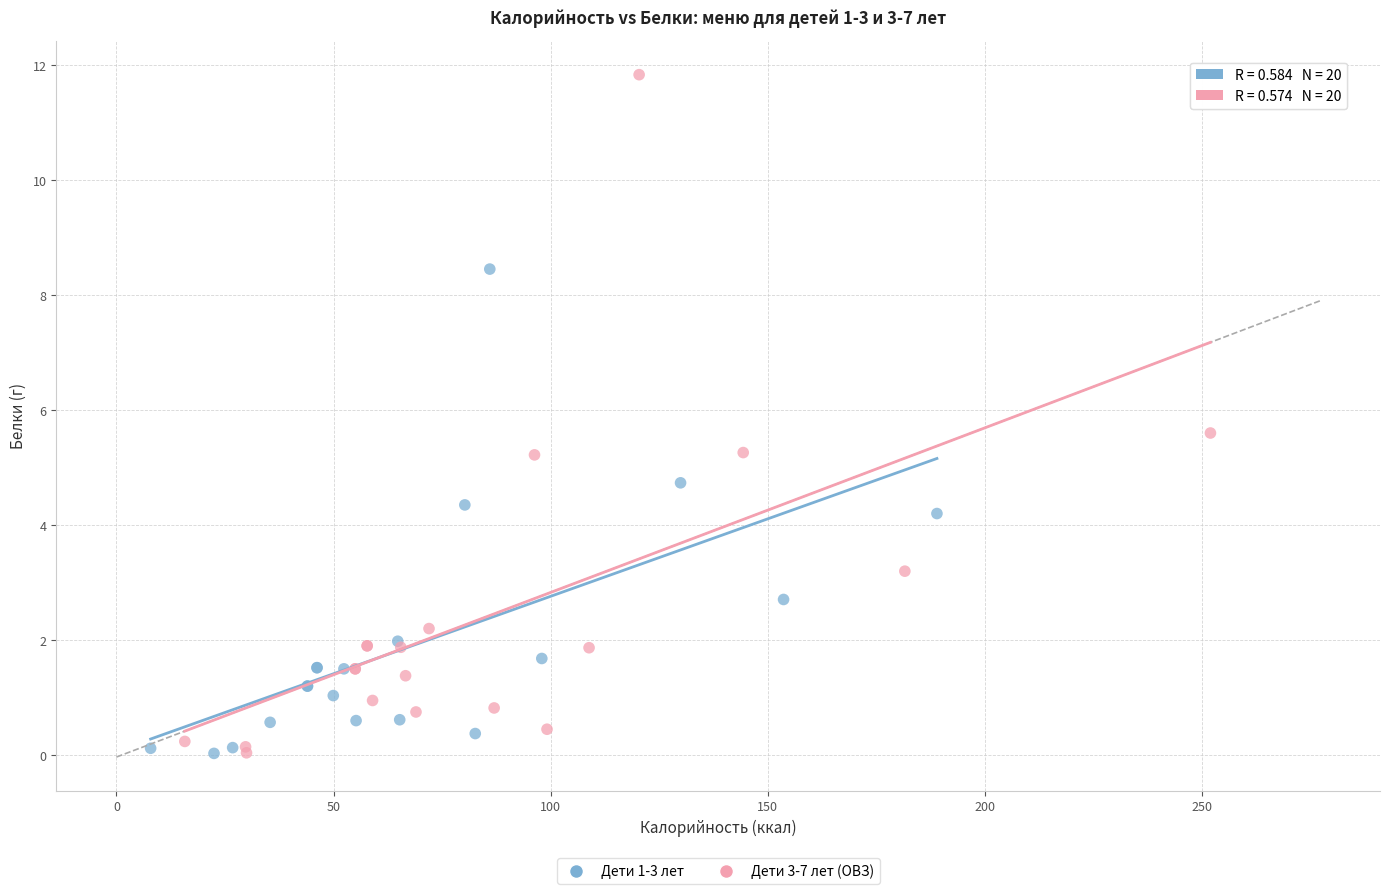

Which series contains the highest Y value?

Дети 3-7 лет (ОВЗ)